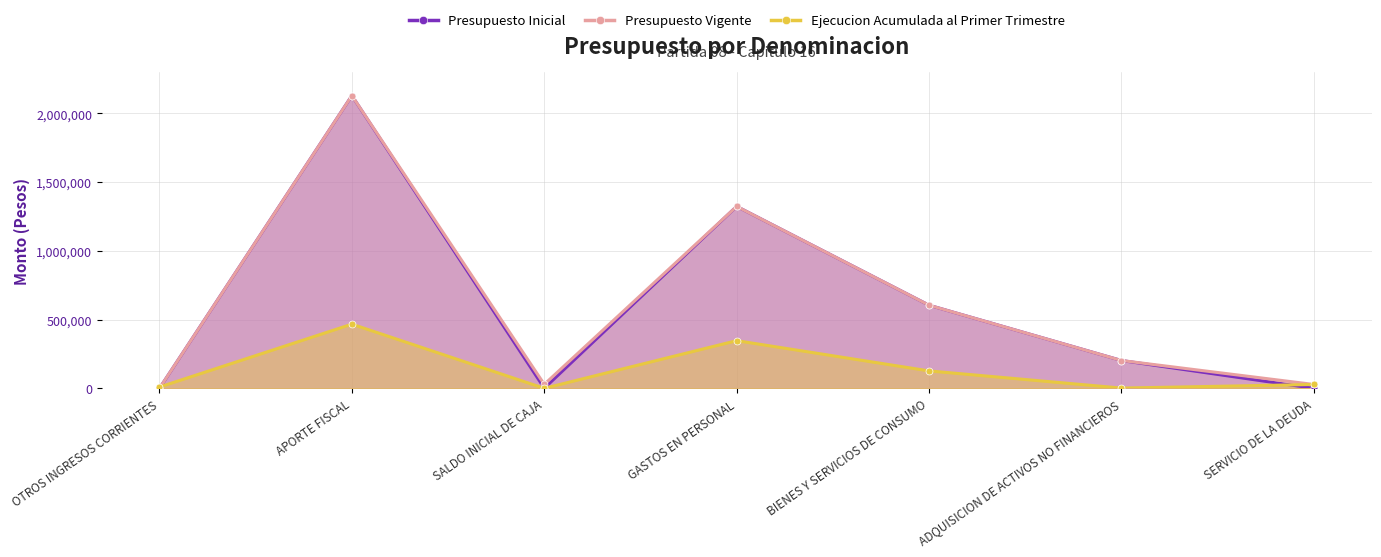

Reading left to right, list all the values displayed in this chart.

Presupuesto Inicial: 0	2128439	1000	1322880	604311	202238	10
Presupuesto Vigente: 0	2128439	28902	1322880	604311	202238	27912
Ejecucion Acumulada al Primer Trimestre: 9259	466648	0	346674	126648	1685	27912